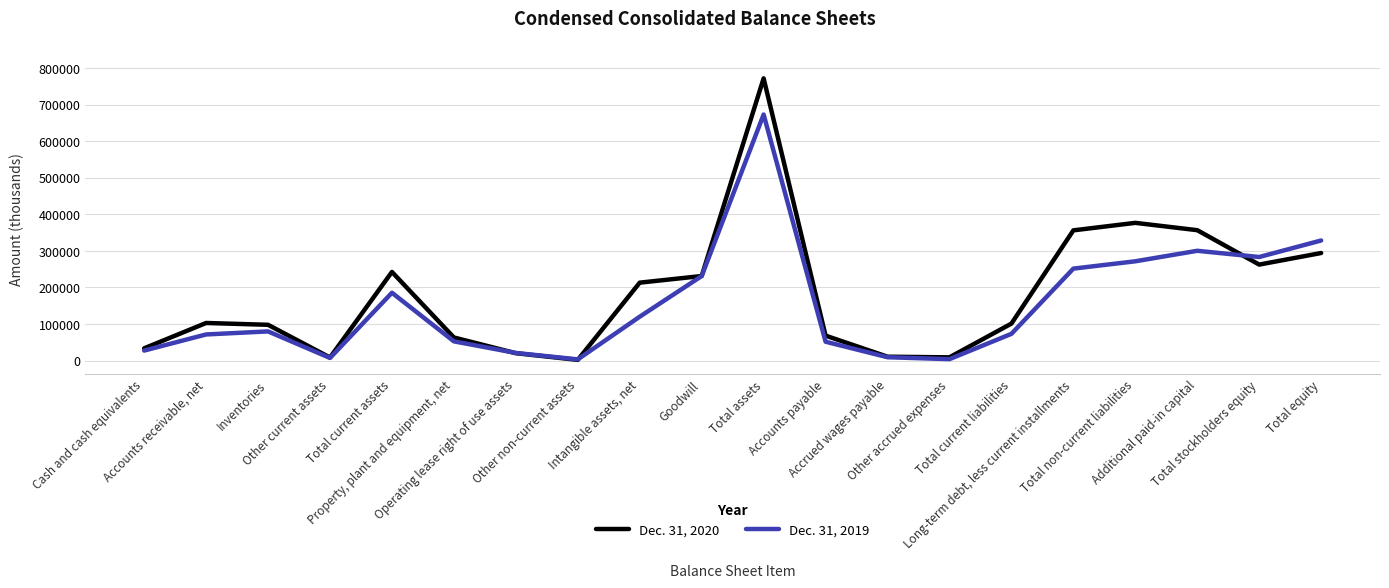

Rank the series by their maximum value, from highest to lowest.

Dec. 31, 2020, Dec. 31, 2019